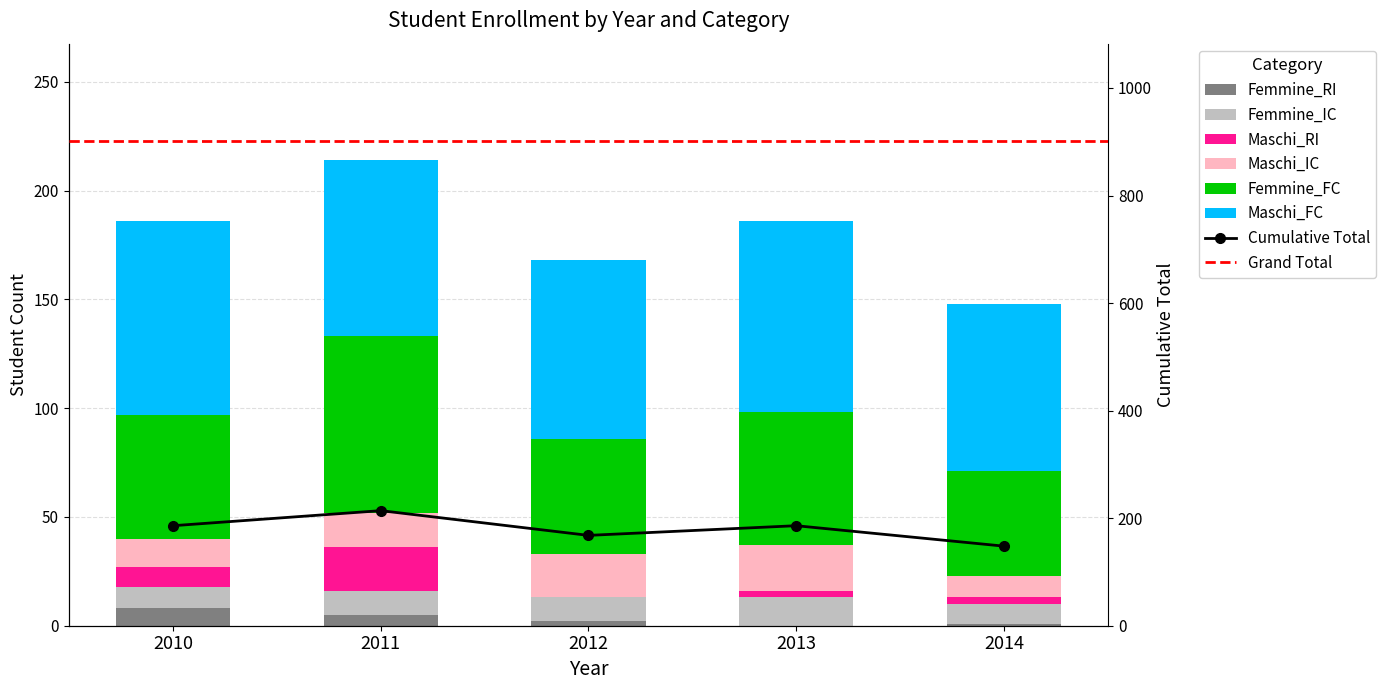

How many bars are there in each group?

6